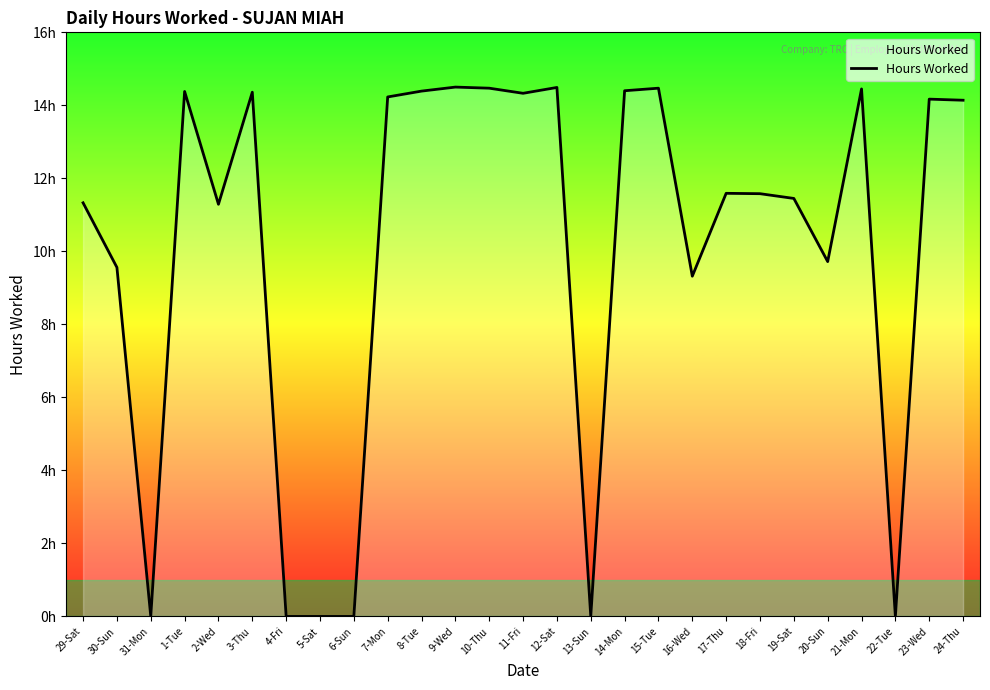

How many categories are shown in the chart?

27